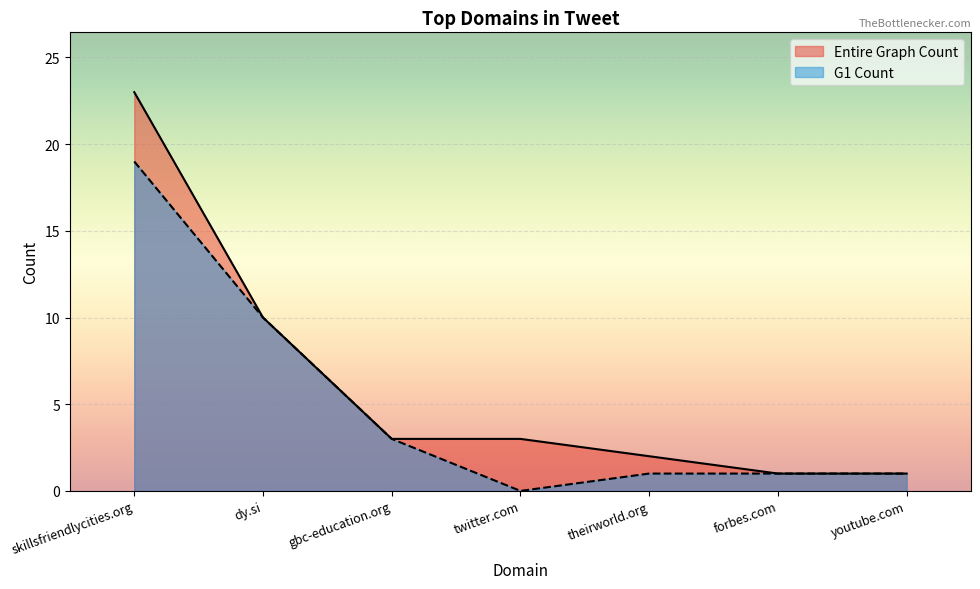

What position from the left is twitter.com?

4